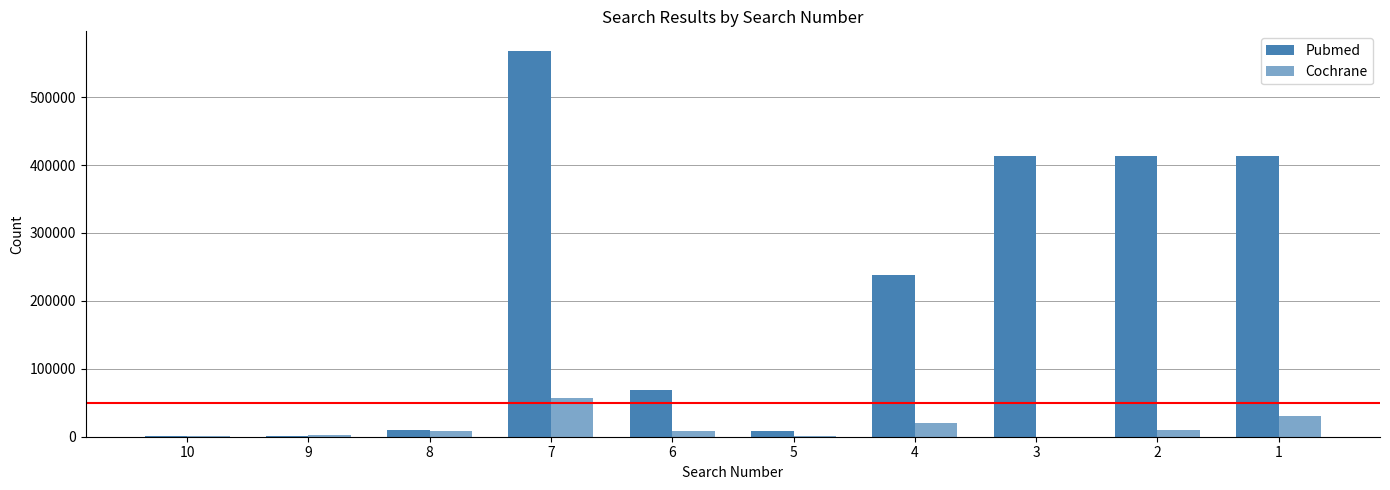

At 1, list the series in order from smallest to largest.

Cochrane, Pubmed